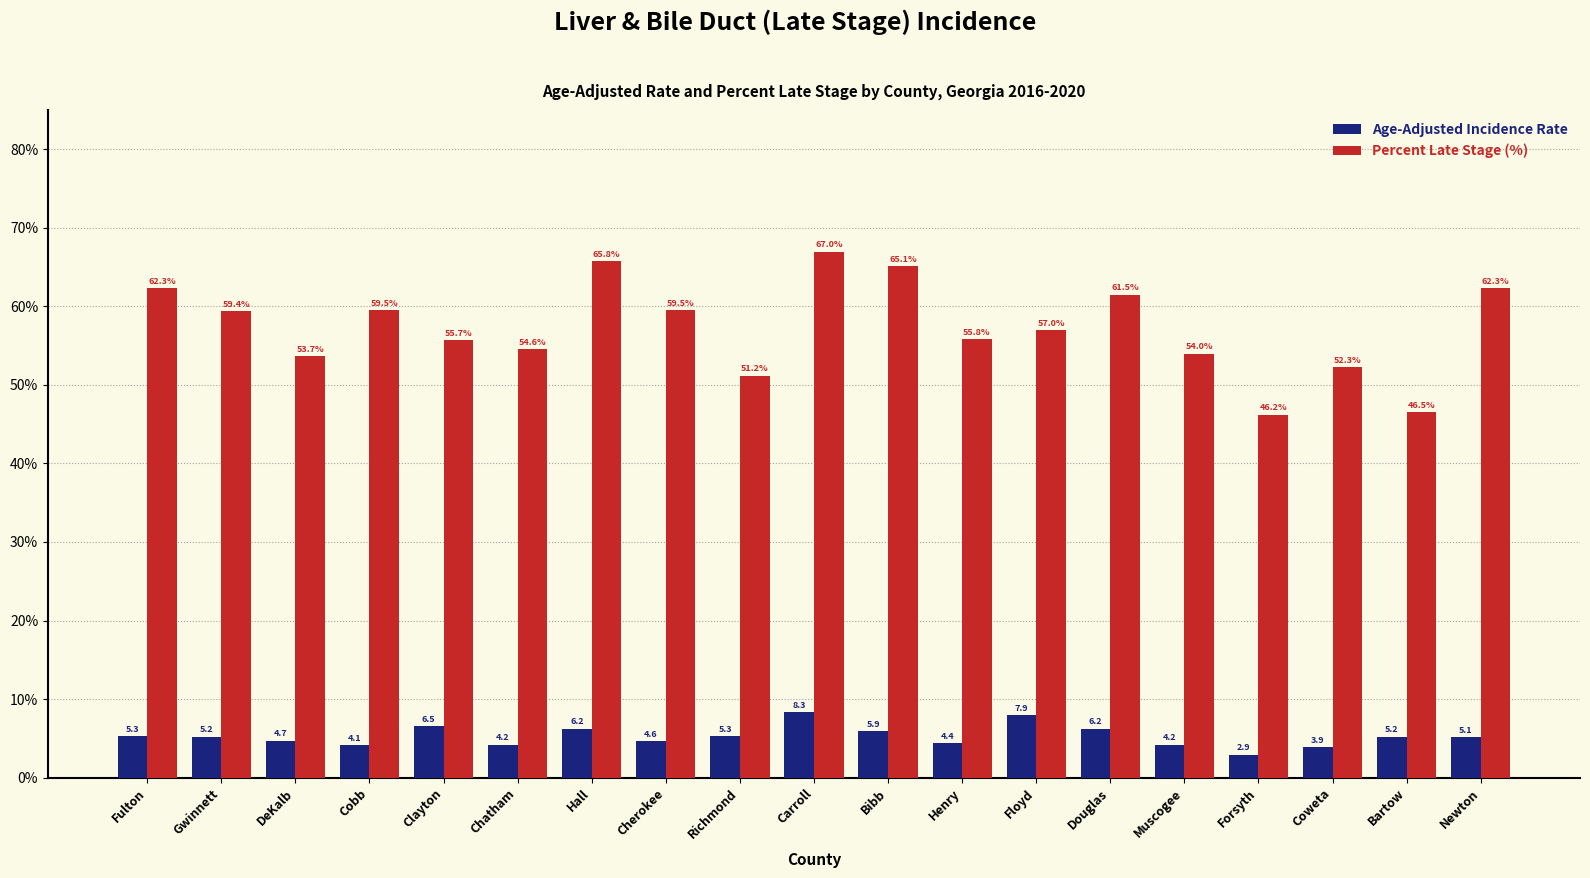

What is the spread (max minus min) of values at Cobb?

55.4